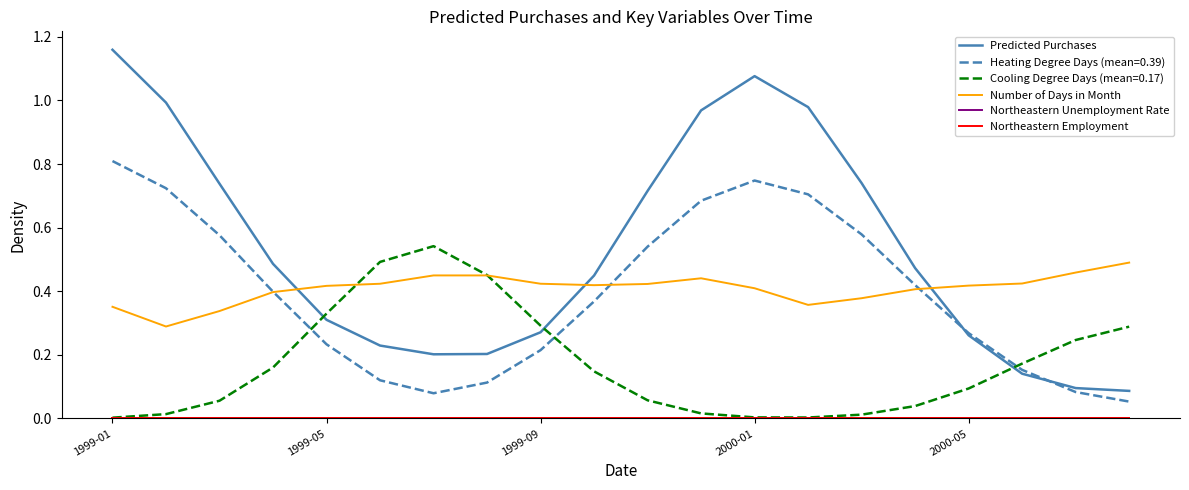

Does the chart display data point markers on the line(s)?

No